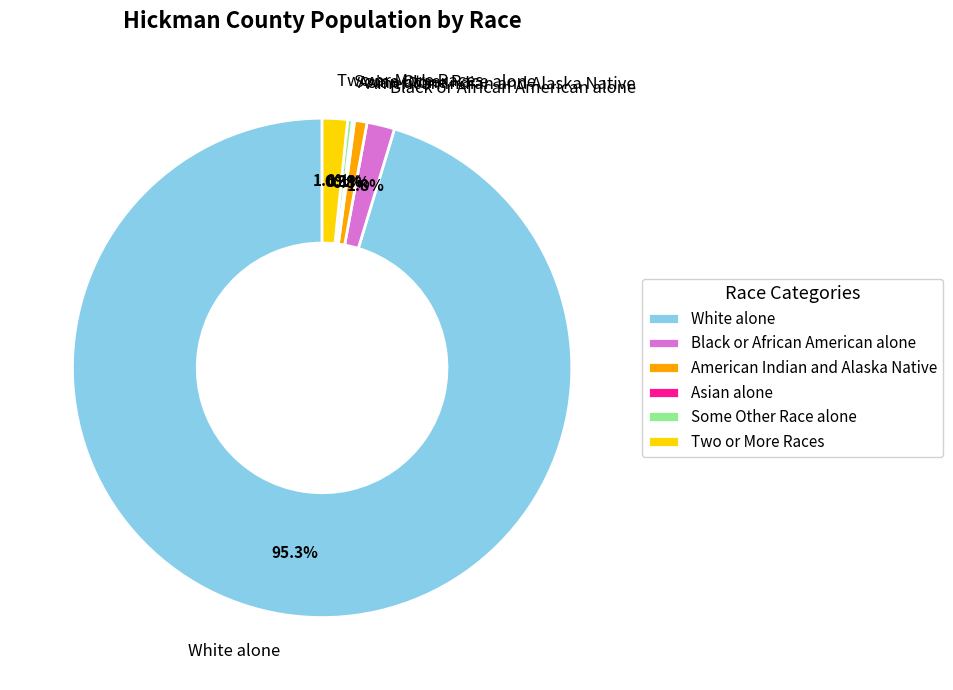

What percentage is the American Indian and Alaska Native slice, to the nearest percent?

1%